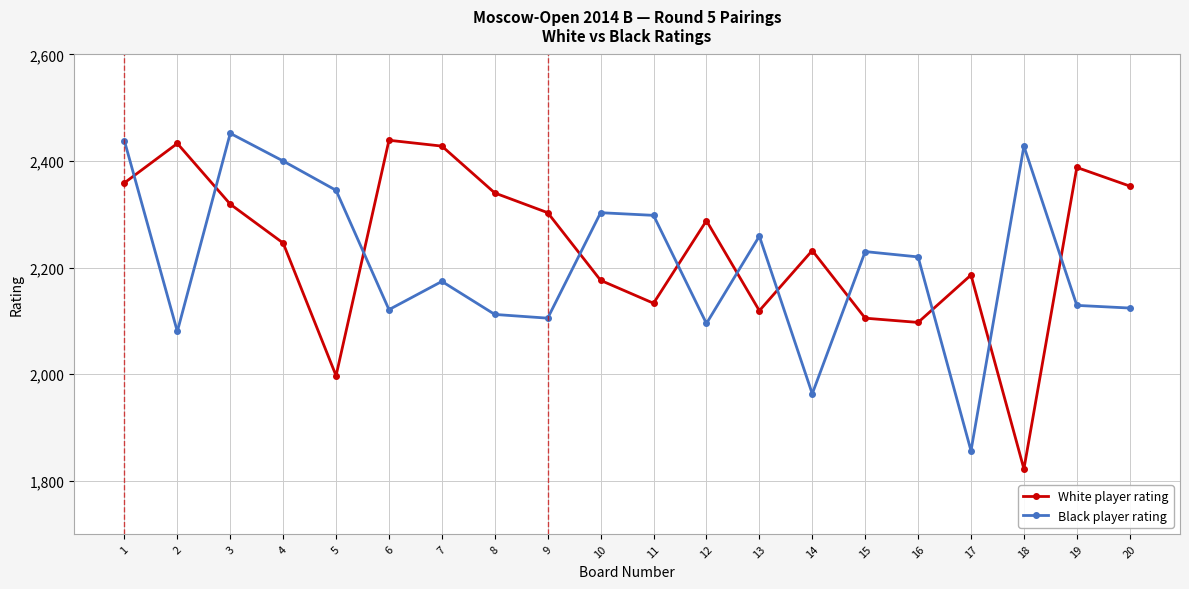

Does the chart display data point markers on the line(s)?

Yes